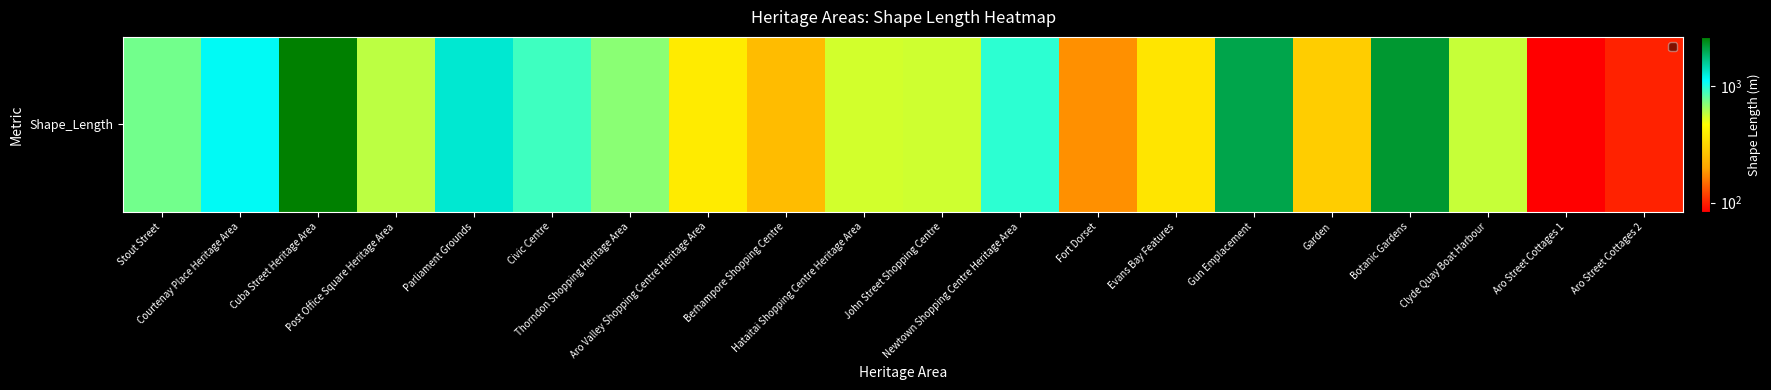

Reading left to right, what are all the values shown in this chart?

760.1	1156.1	2656.1	589.0	1298.1	903.0	696.9	390.0	248.2	549.1	556.9	962.7	179.0	371.0	2053.5	293.2	2240.8	569.8	83.5	100.5